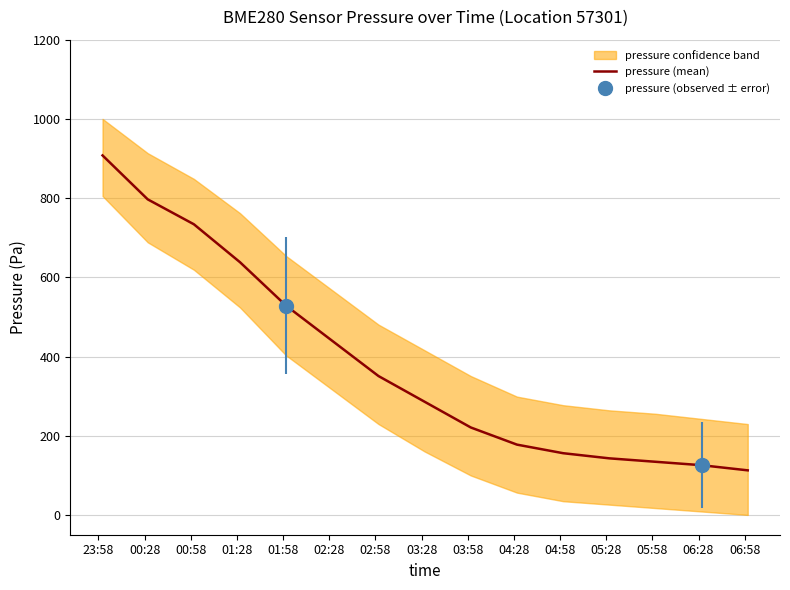

Does the chart display data point markers on the line(s)?

No